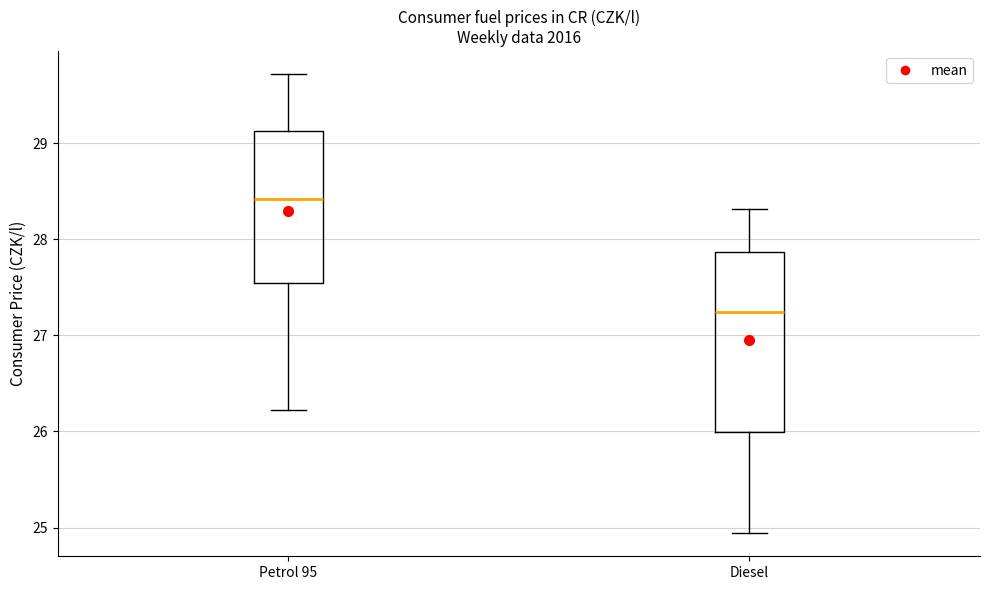

Reading left to right, transcribe this box plot: for each box, give where its median line is, the range the box spans, and where its two whiskers end, as read against the y-axis. The values are not printed on the chart, so give them approximately, as read against the axis.

Petrol 95: median 28.4, box 27.5 to 29.1, whiskers 26.2 to 29.7
Diesel: median 27.2, box 26.0 to 27.9, whiskers 24.9 to 28.3